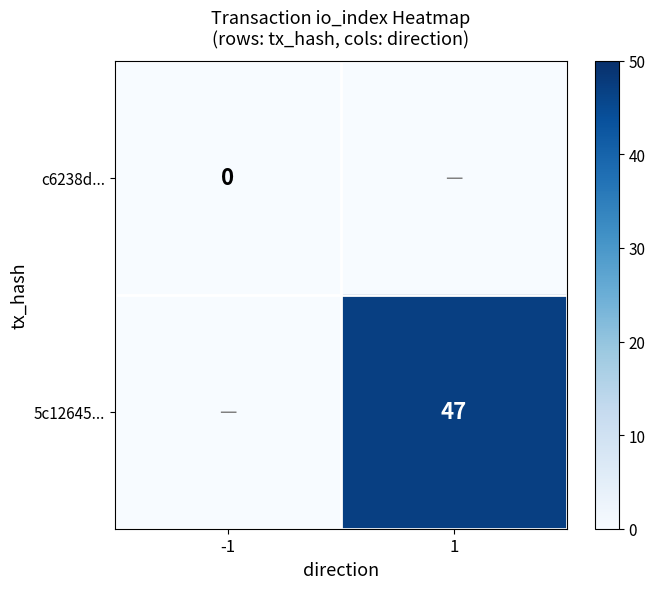

Is it true that 5c12645... equals 47 at 1?

True